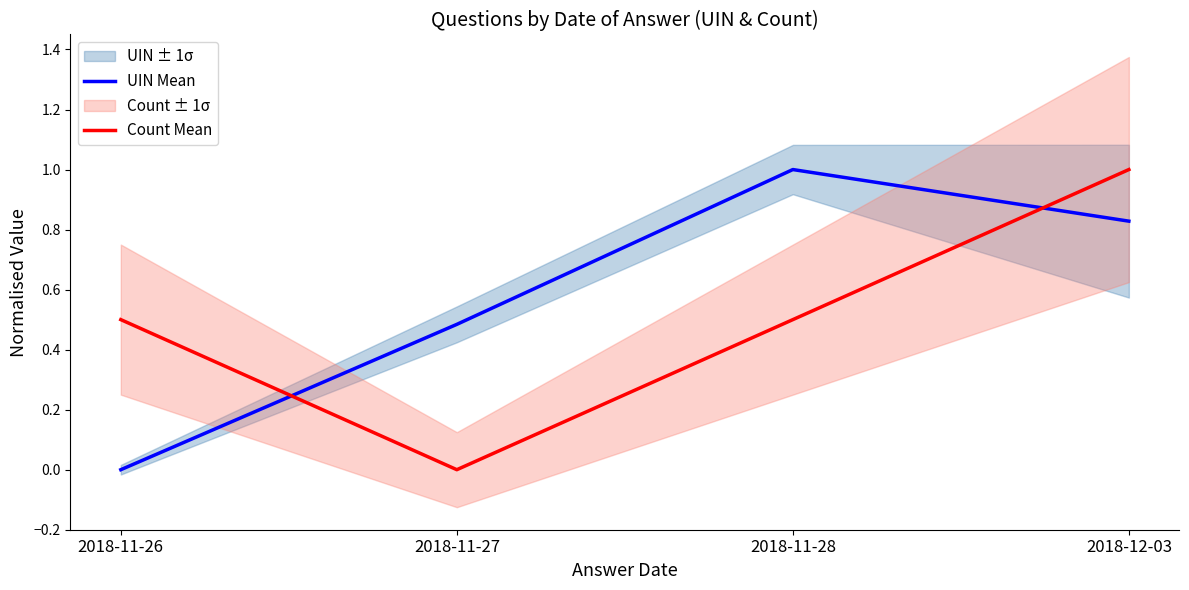

Is it true that UIN Mean equals 1.0 at 2018-11-28?

True